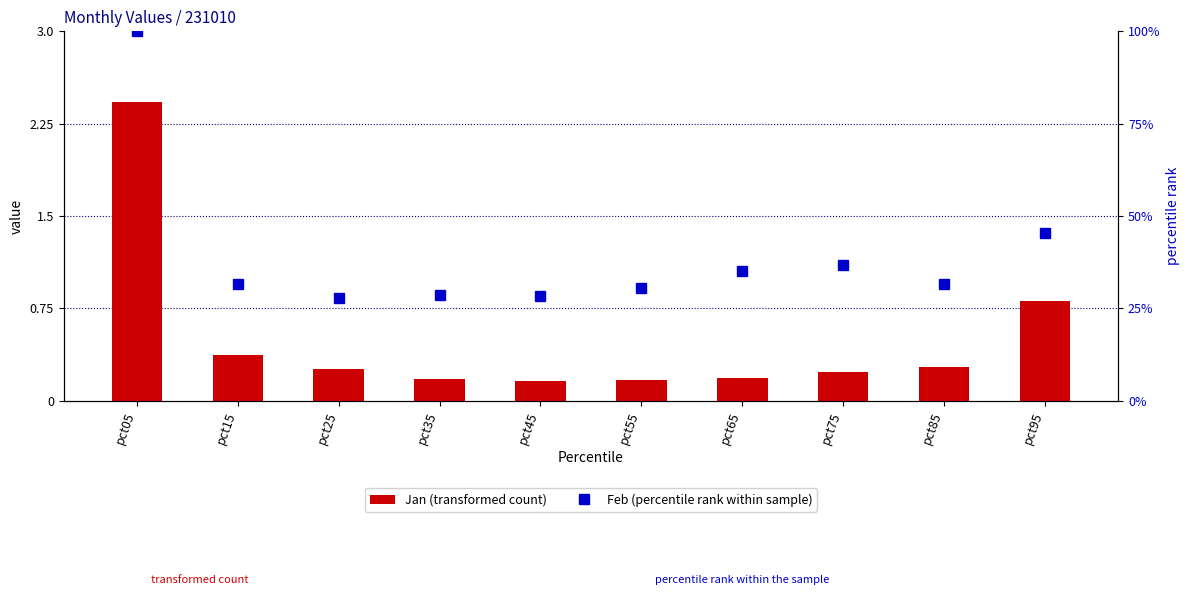

What is the highest value of the Feb (percentile rank within sample) series?

100.0